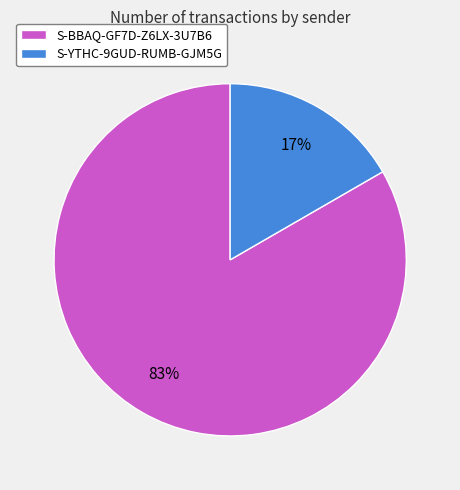

What is the majority slice?

S-BBAQ-GF7D-Z6LX-3U7B6